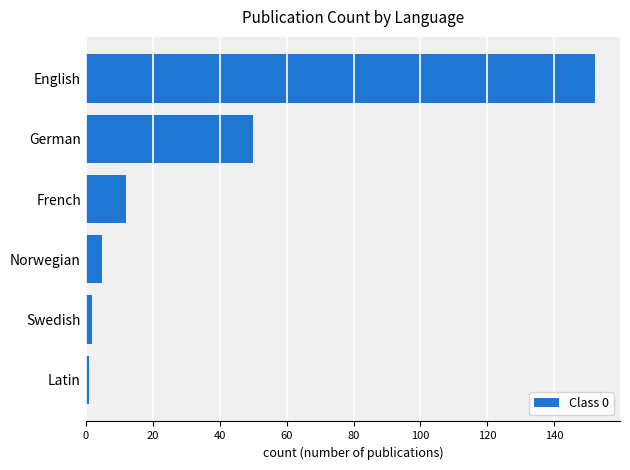

What is the label of the 4th bar from the bottom?

French